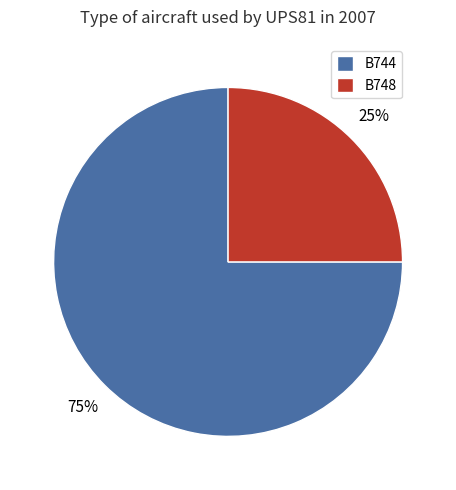

Approximately how many times larger is the value at B744 compared to B748?

3.0